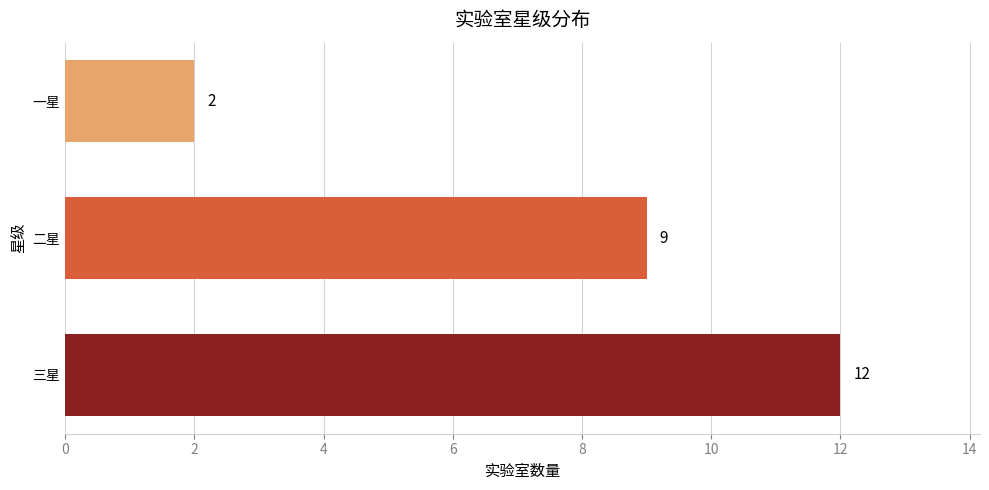

Rank the categories by value from lowest to highest.

一星, 二星, 三星